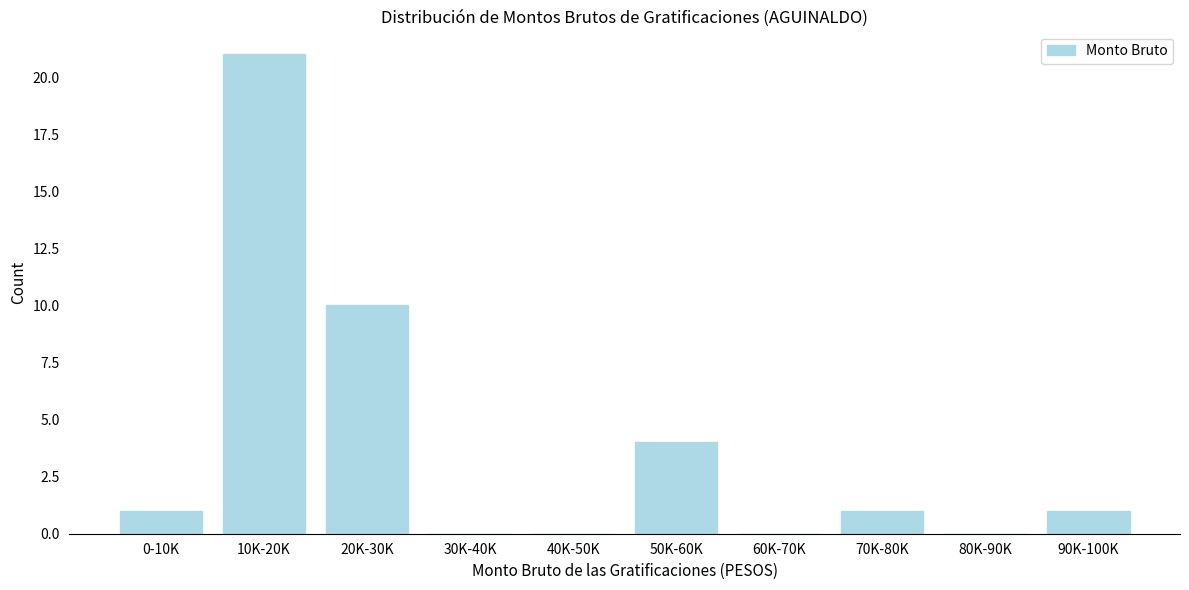

Reading left to right, extract all data points from this chart.

0-10K=1	10K-20K=21	20K-30K=10	30K-40K=0	40K-50K=0	50K-60K=4	60K-70K=0	70K-80K=1	80K-90K=0	90K-100K=1